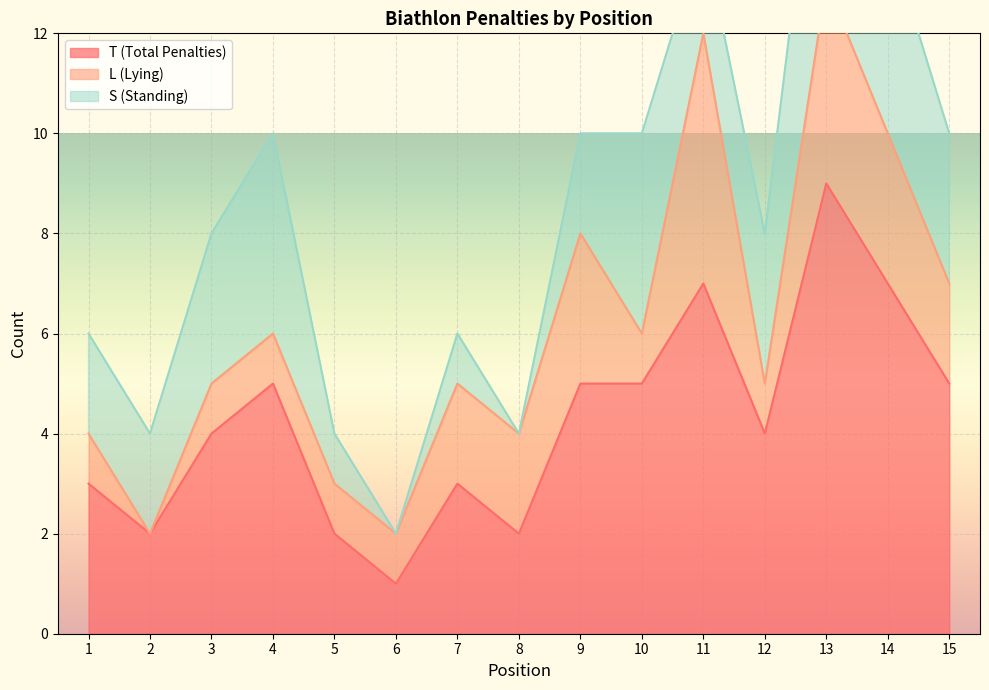

What is the value of the L (Lying) point at the 3rd from the left?

1